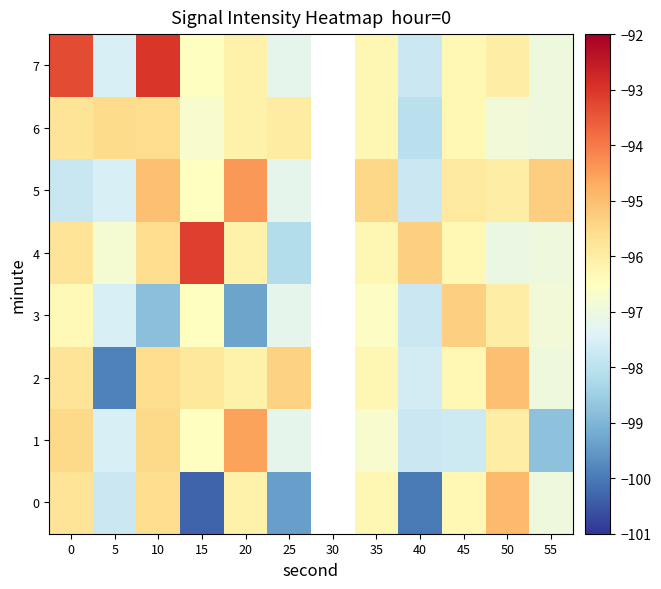

What is the difference between the maximum and minimum values in the 7 series?

4.8